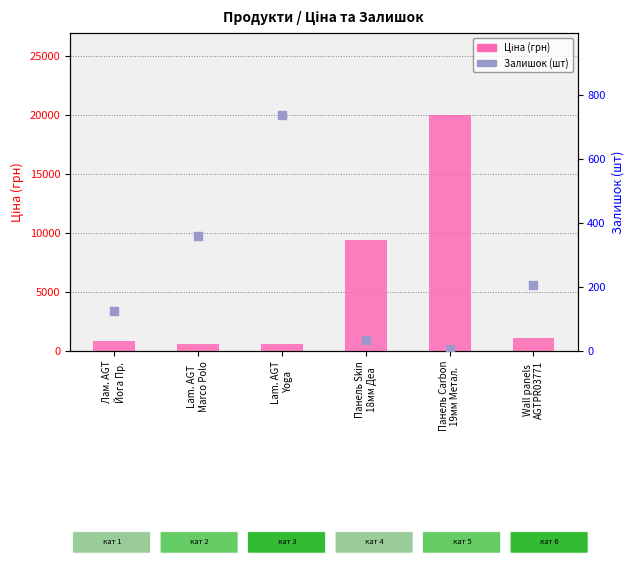

Which series has the widest spread of Y values?

Ціна